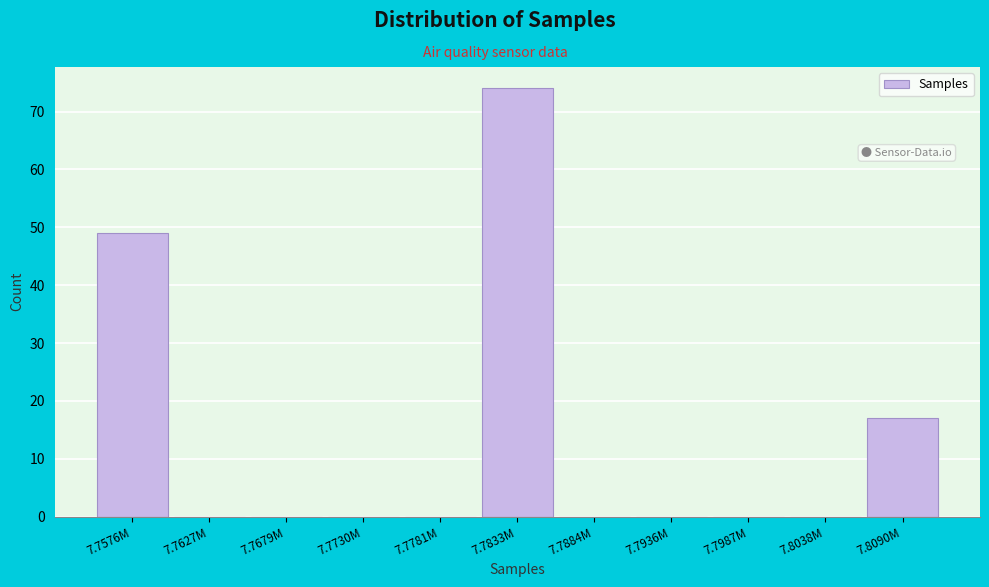

Reading left to right, transcribe all the data shown in this chart.

7.7576M=49	7.7627M=0	7.7679M=0	7.7730M=0	7.7781M=0	7.7833M=74	7.7884M=0	7.7936M=0	7.7987M=0	7.8038M=0	7.8090M=17